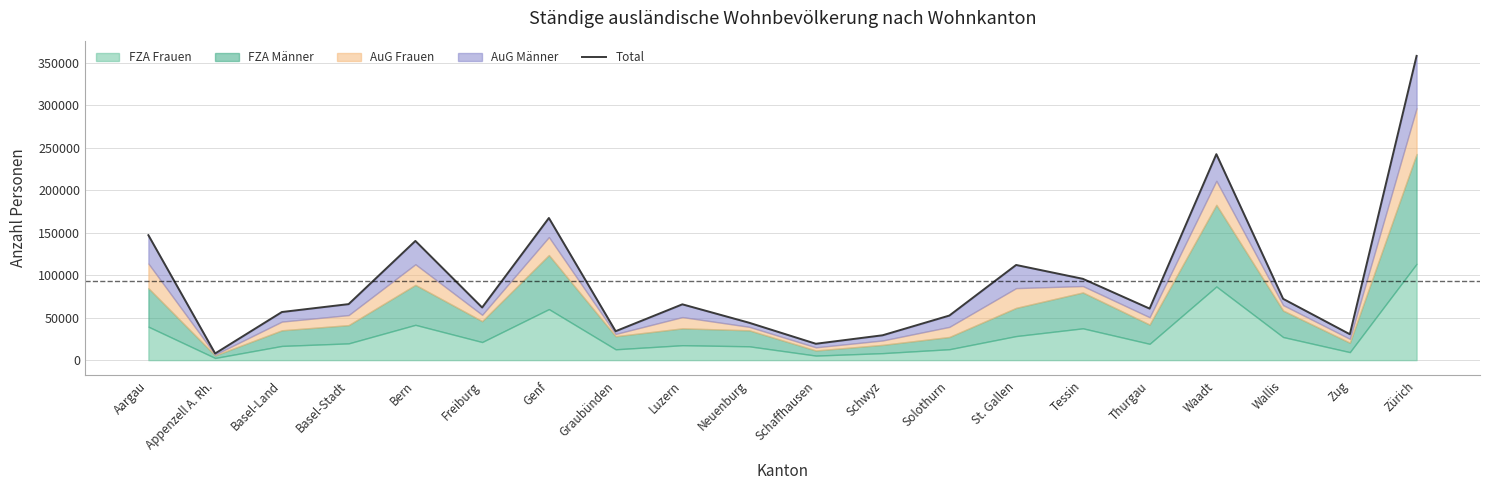

What is the difference between the values at Appenzell A. Rh. and Tessin?

87953